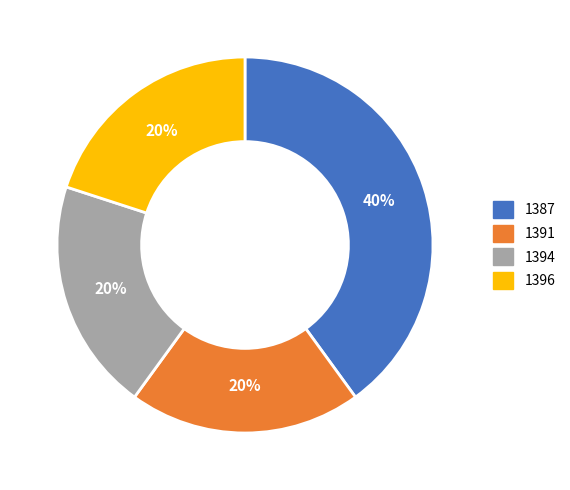

How many segments does this pie chart have?

4